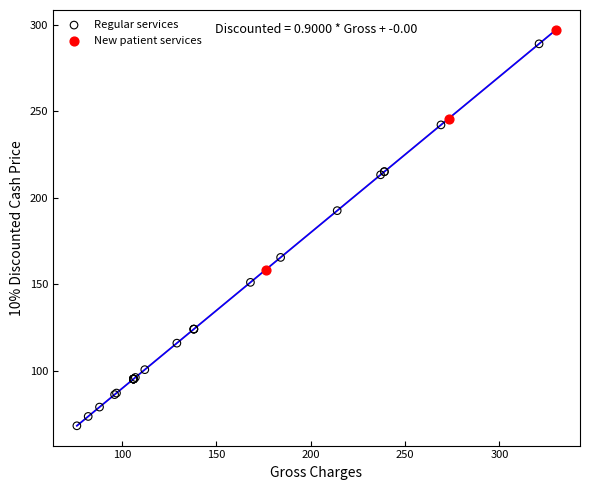

Which series reaches the minimum Y coordinate?

Regular services